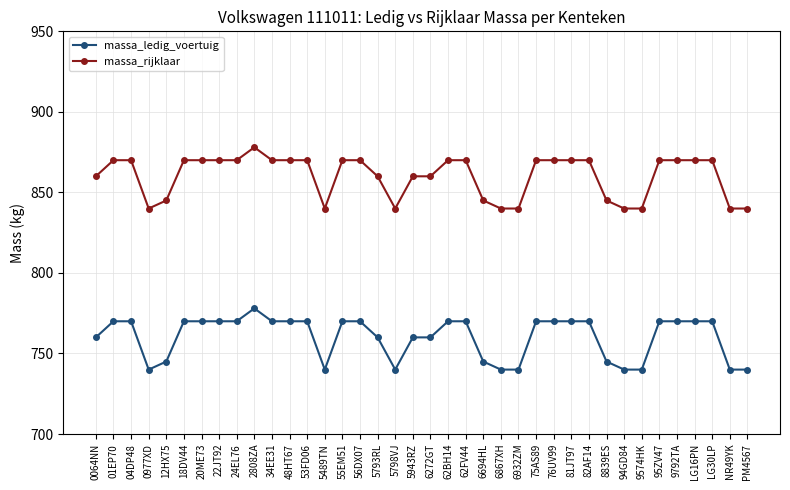

Is the value of massa_ledig_voertuig at 56DX07 greater than the value of massa_rijklaar at 76UV99?

No